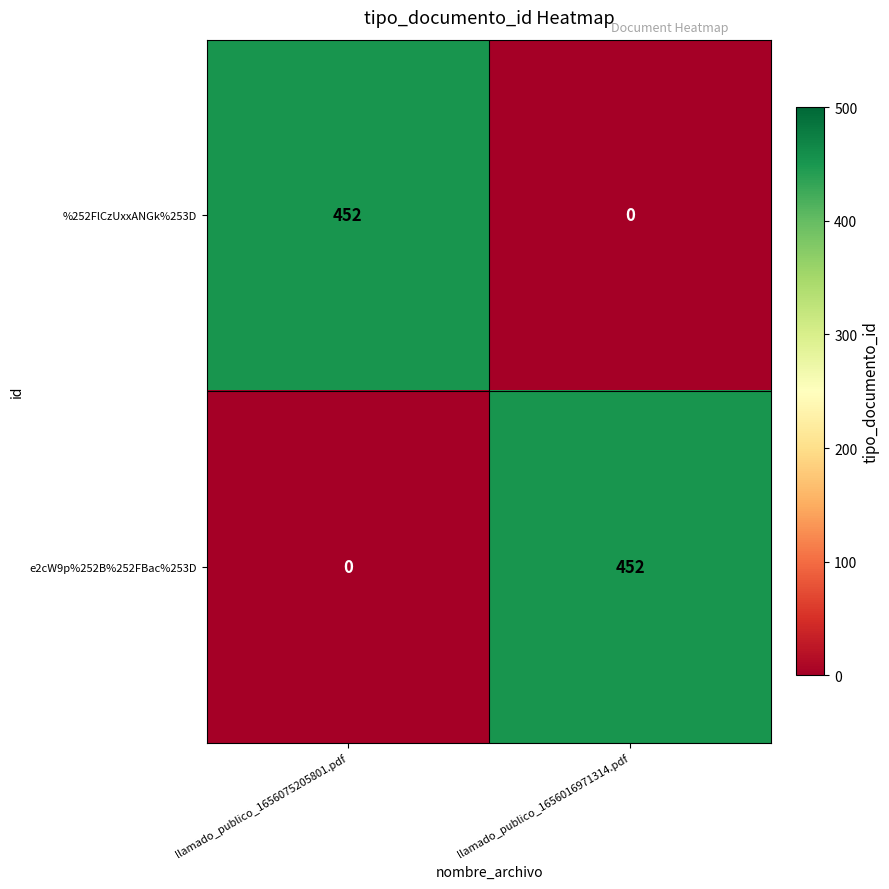

What value does the e2cW9p%252B%252FBac%253D series have at llamado_publico_1656016971314.pdf?

452